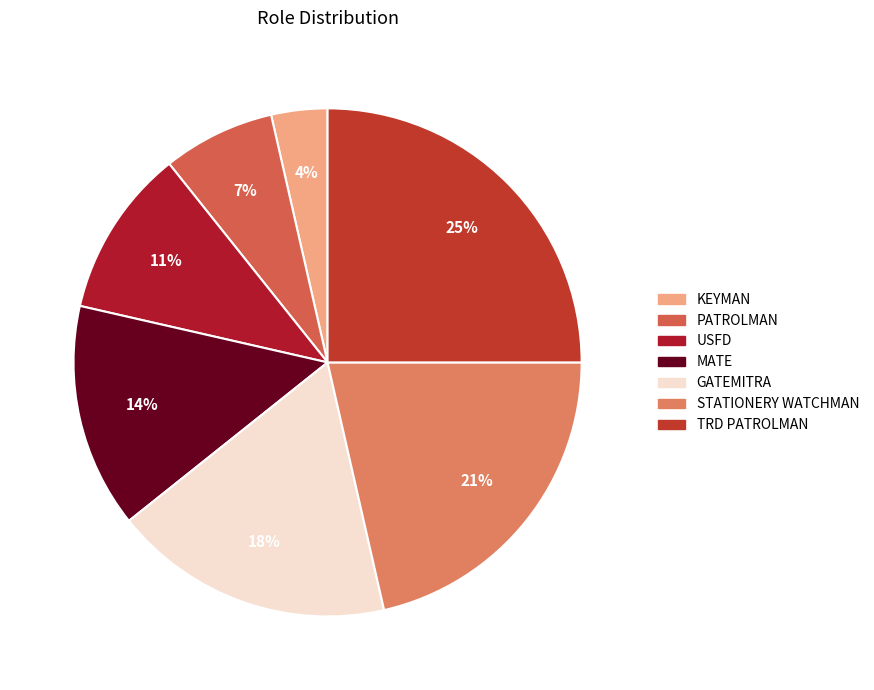

Is it true that KEYMAN is 4% of the pie?

True